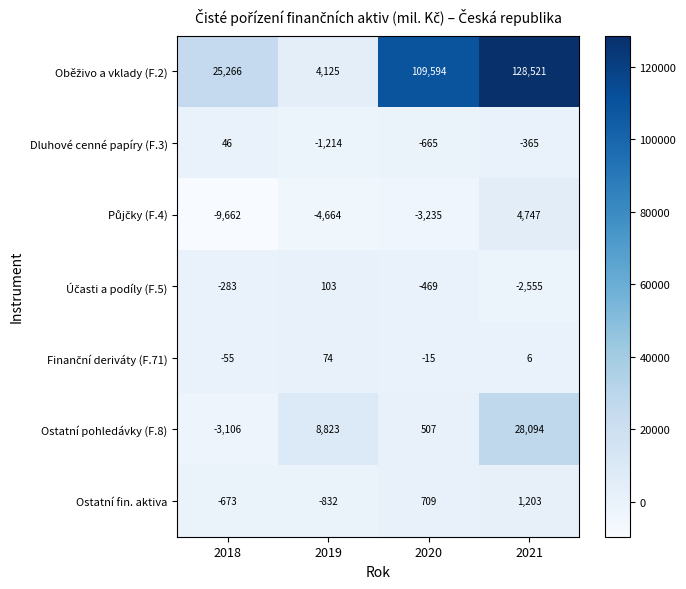

Which label corresponds to the smallest value in the chart?

2018